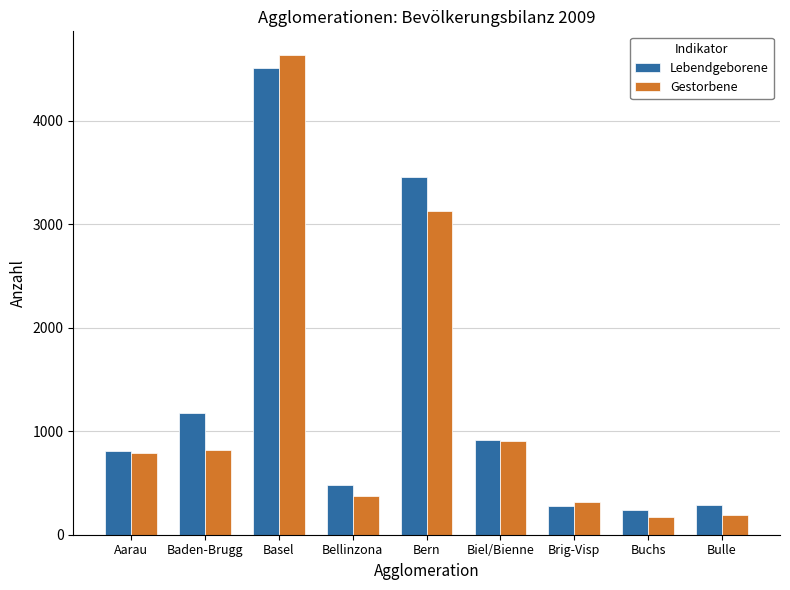

Are the bars horizontal?

No